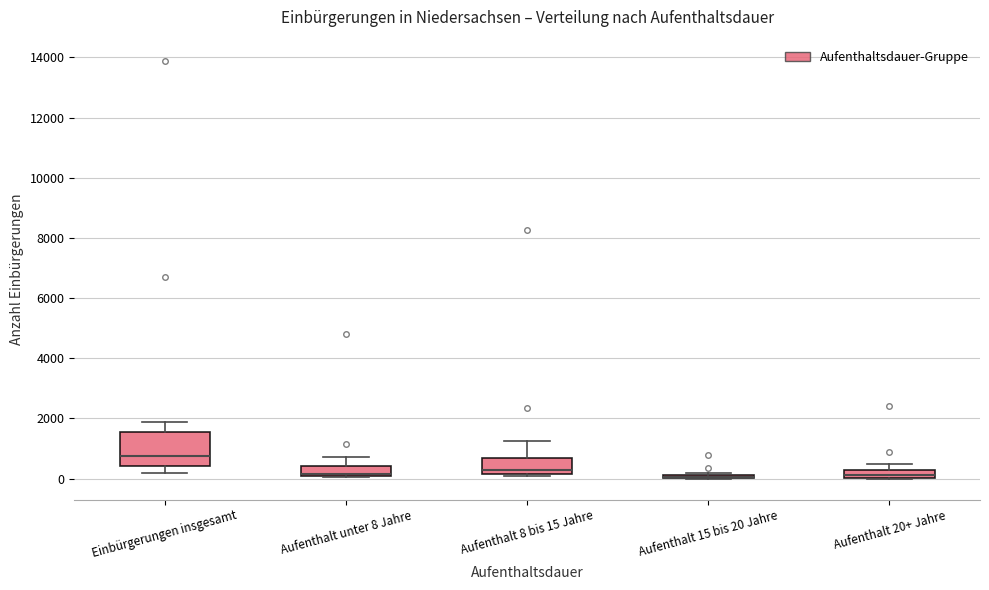

Where is the lower edge of the box for Aufenthalt 15 bis 20 Jahre on the y-axis? The values are not printed on the chart, so give them approximately, as read against the axis.

0